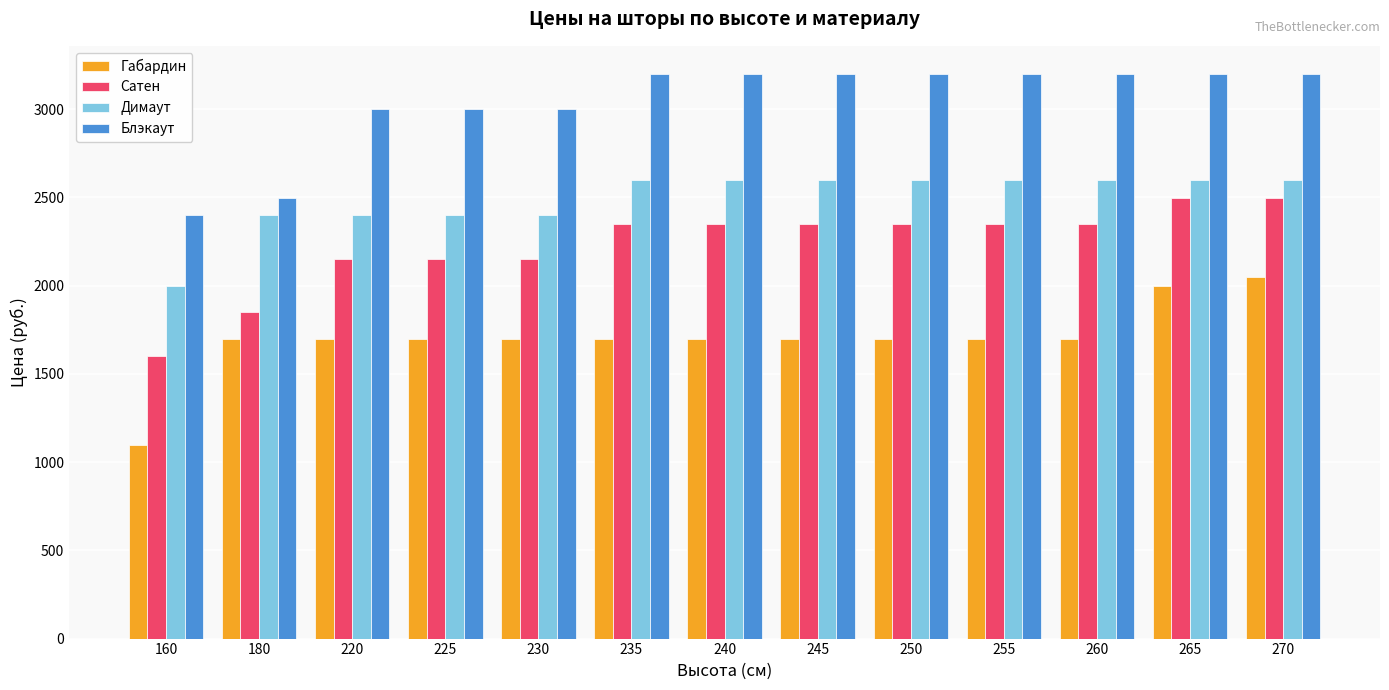

Which series has the largest range (max minus min)?

Габардин